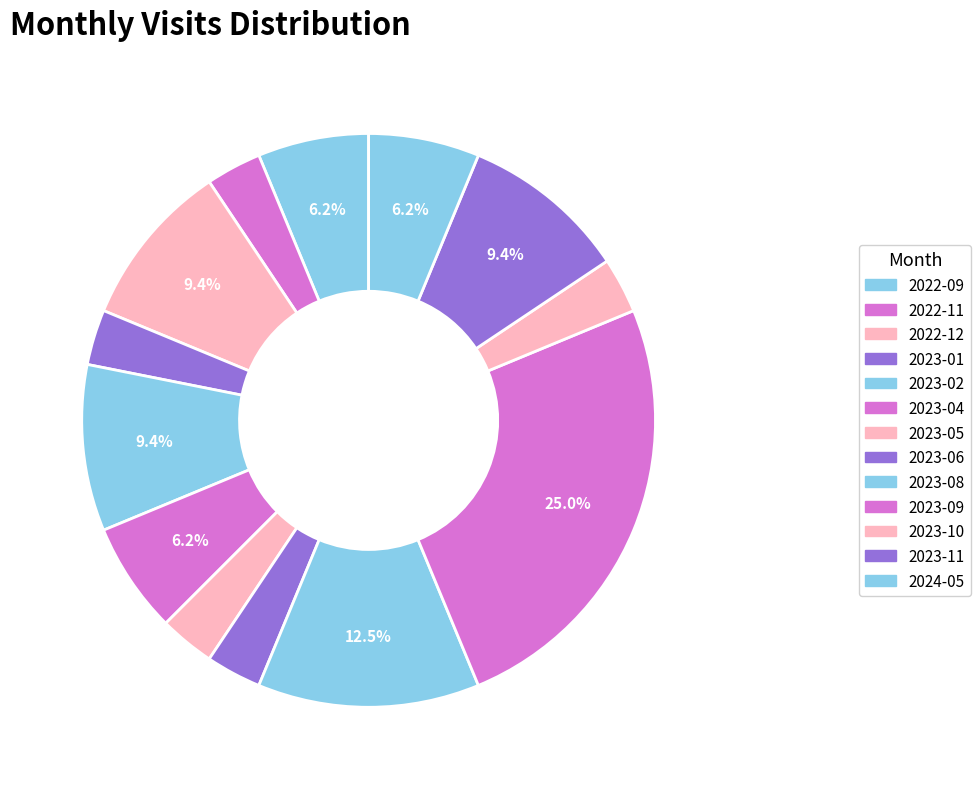

Does 2023-06 represent more than half of the total?

No